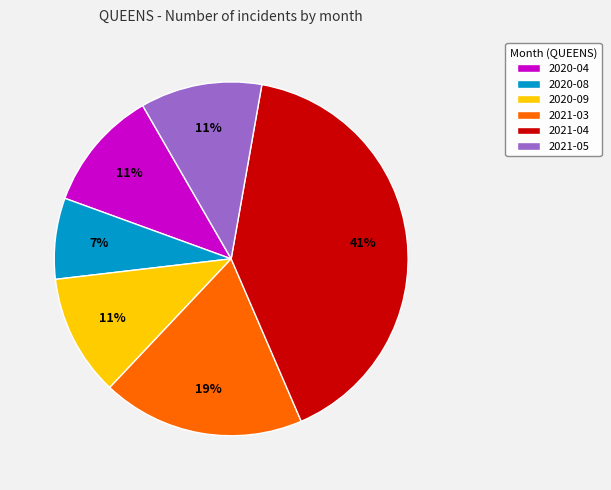

Count the number of slices in the pie.

6